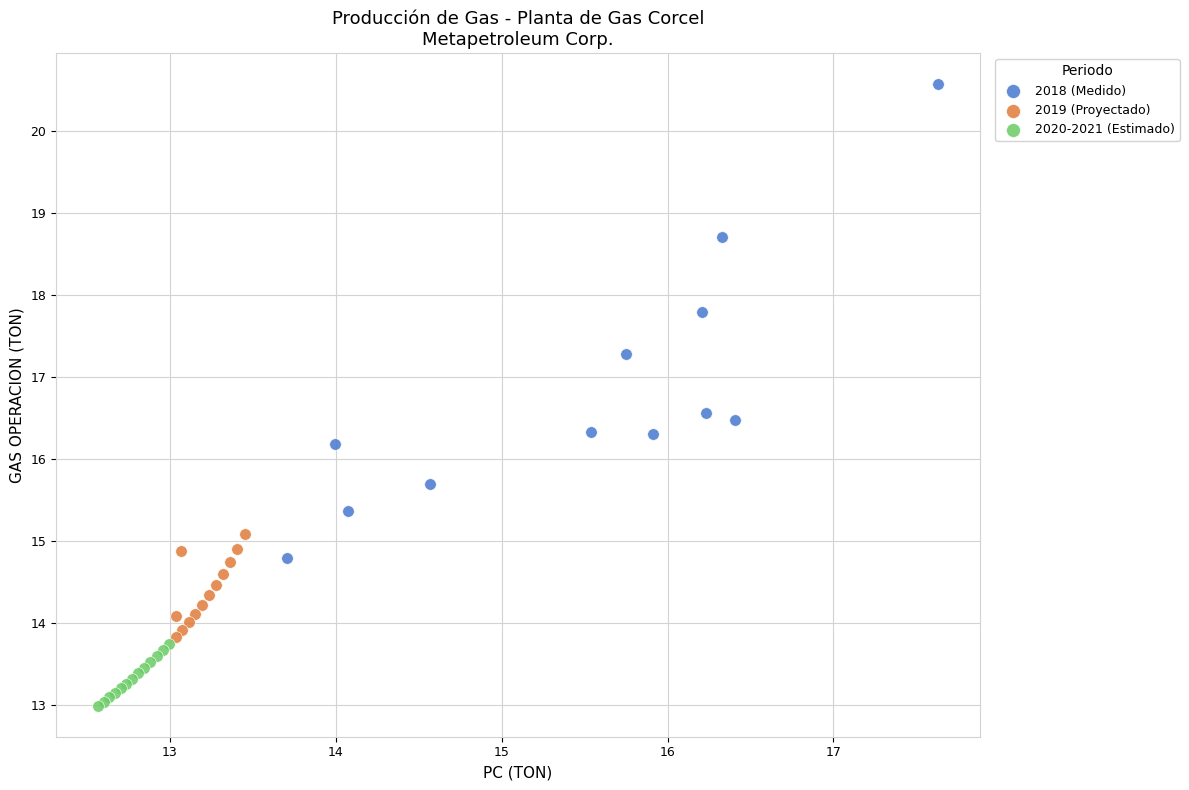

Which series has the widest spread of Y values?

2018 (Medido)